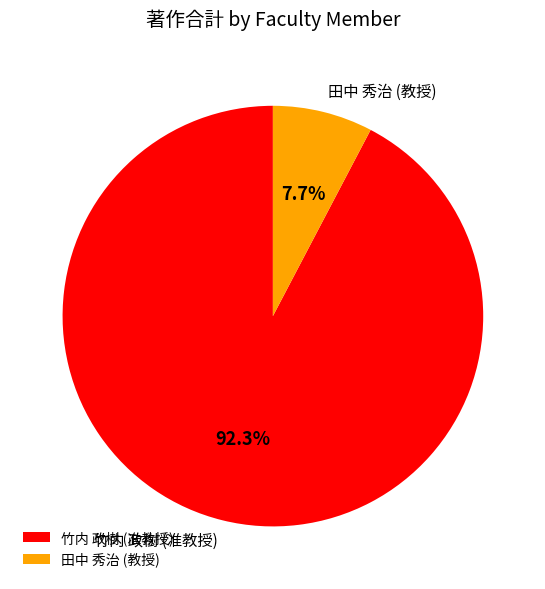

What is the largest slice in the pie chart?

竹内 政樹 (准教授)